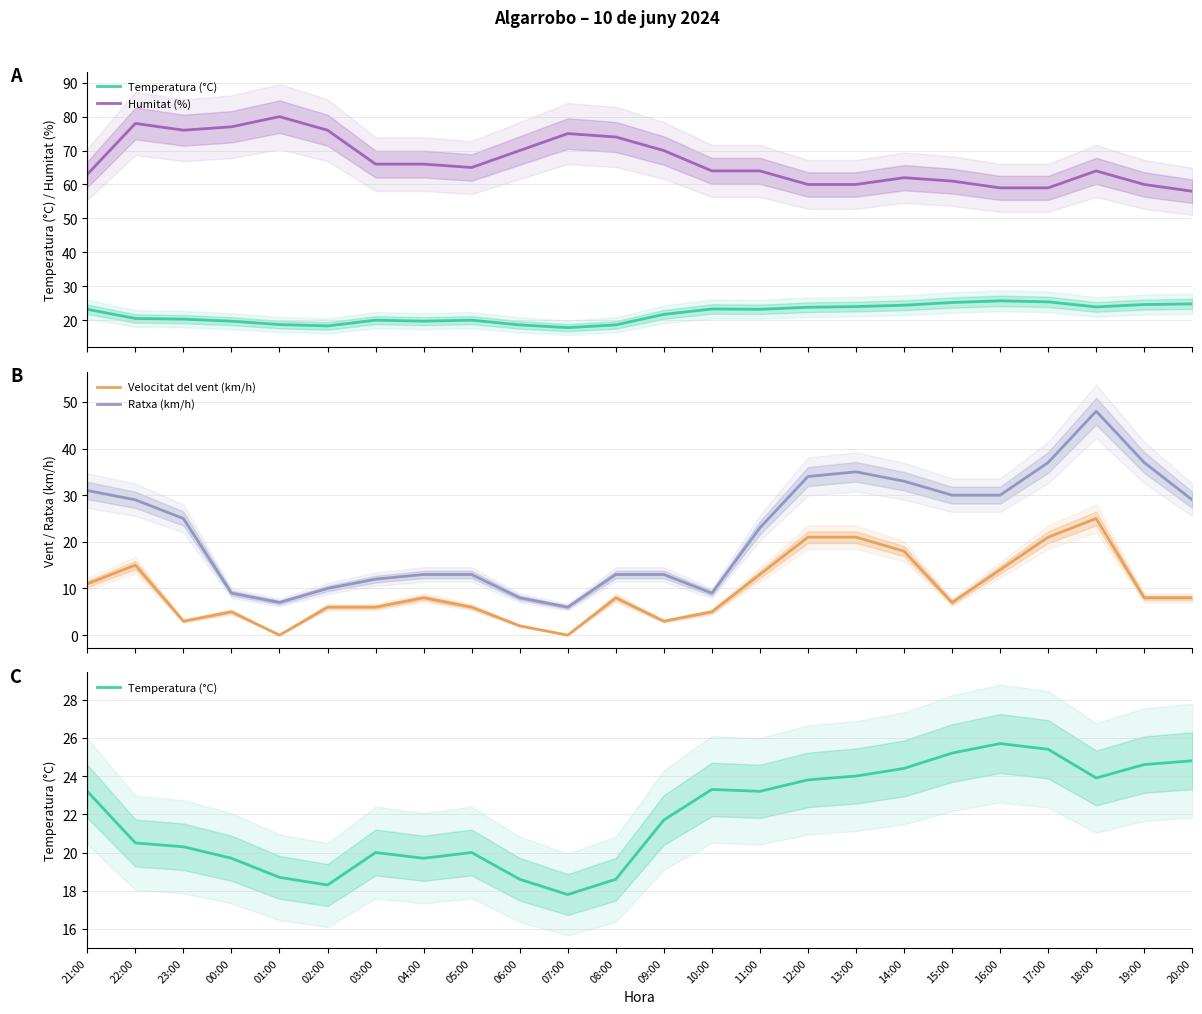

What is the spread (max minus min) of values at 10:00?

59.0